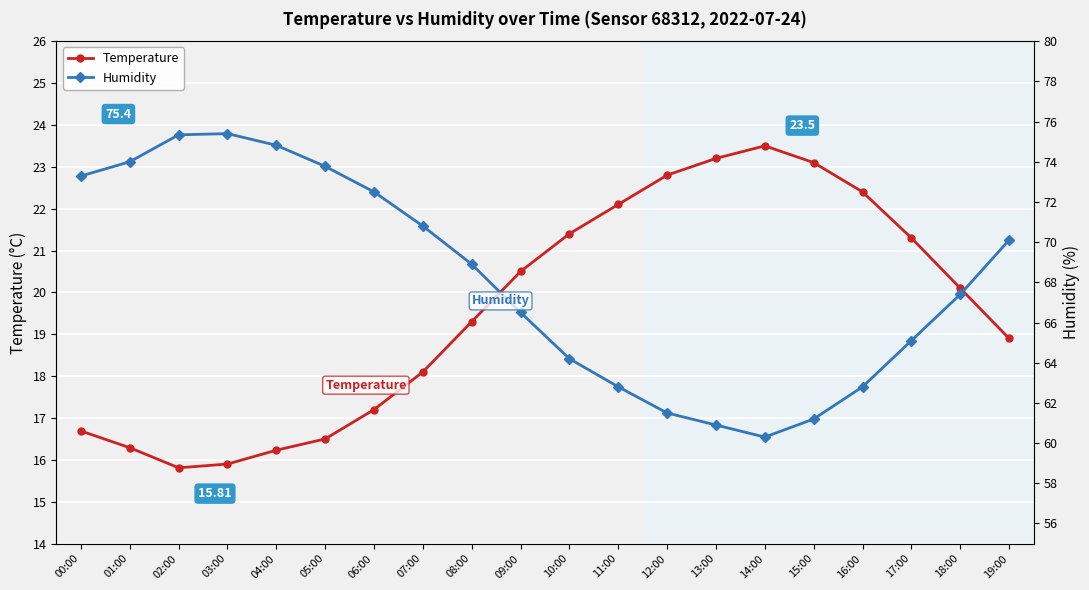

List the series in order of their peak value, highest first.

Humidity, Temperature